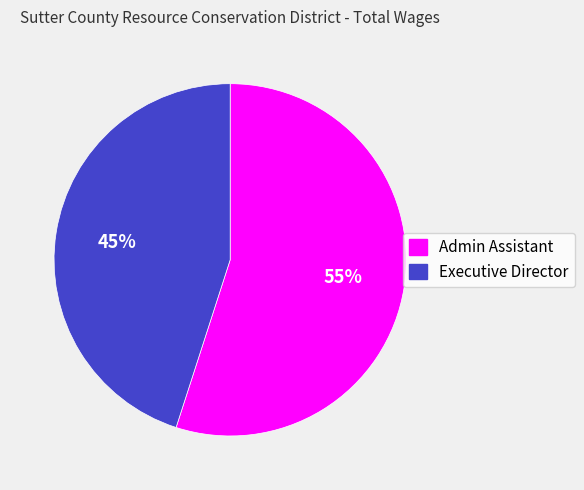

How many segments does this pie chart have?

2